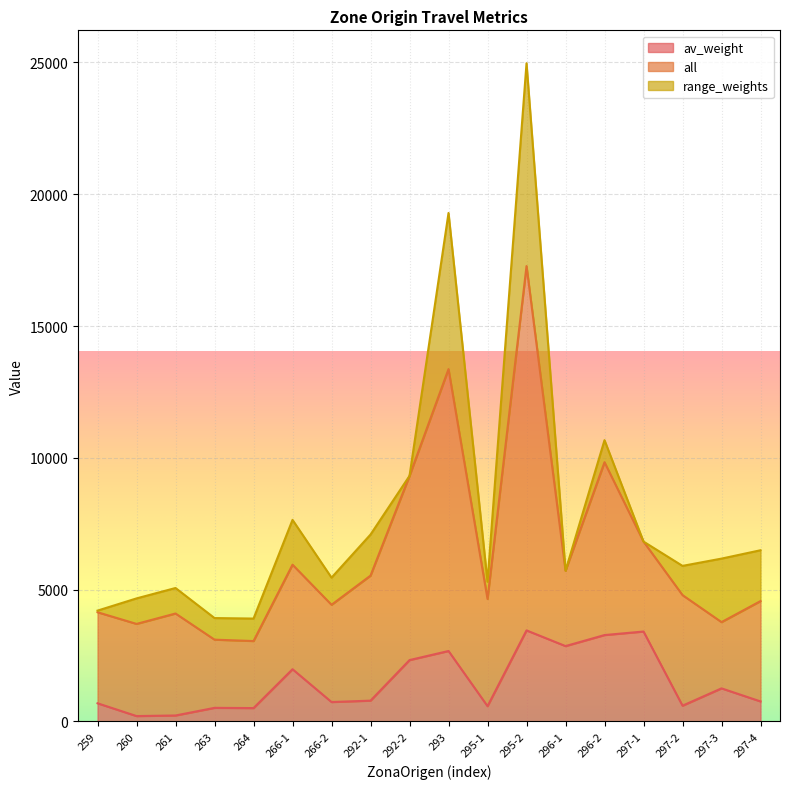

What value does the av_weight series have at 296-2?

3277.9